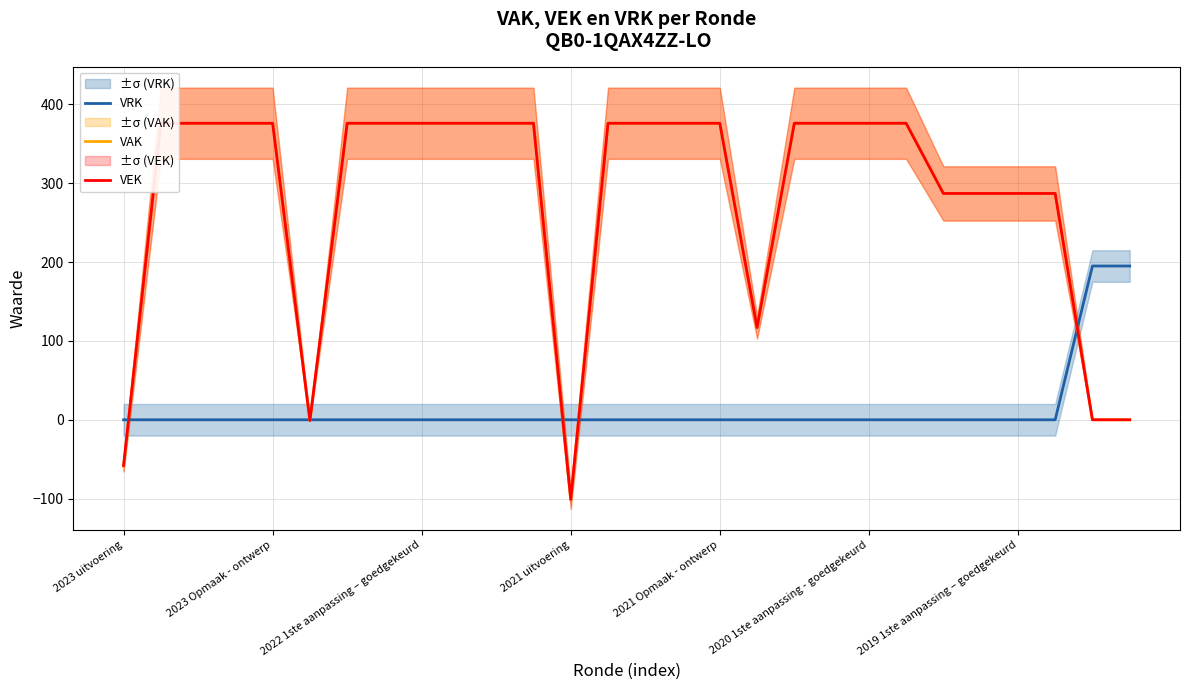

True or false: VEK and VAK cross at least once.

False